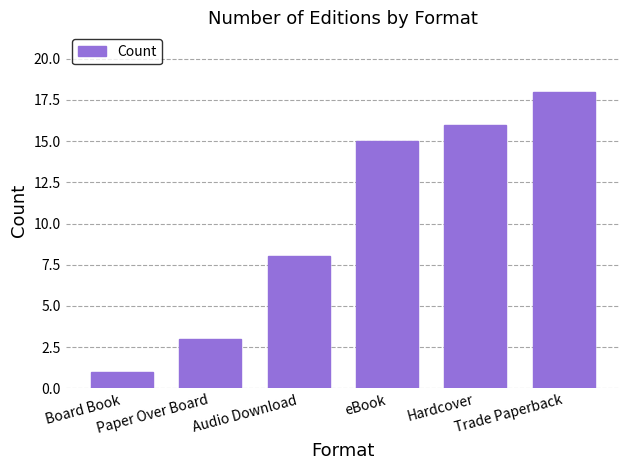

Are the bars horizontal?

No